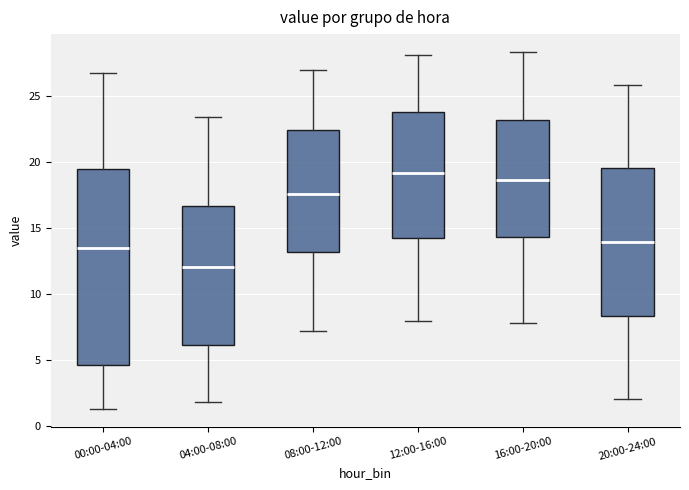

Comparing the boxes themselves (not the whiskers), which one is the tallest?

00:00-04:00